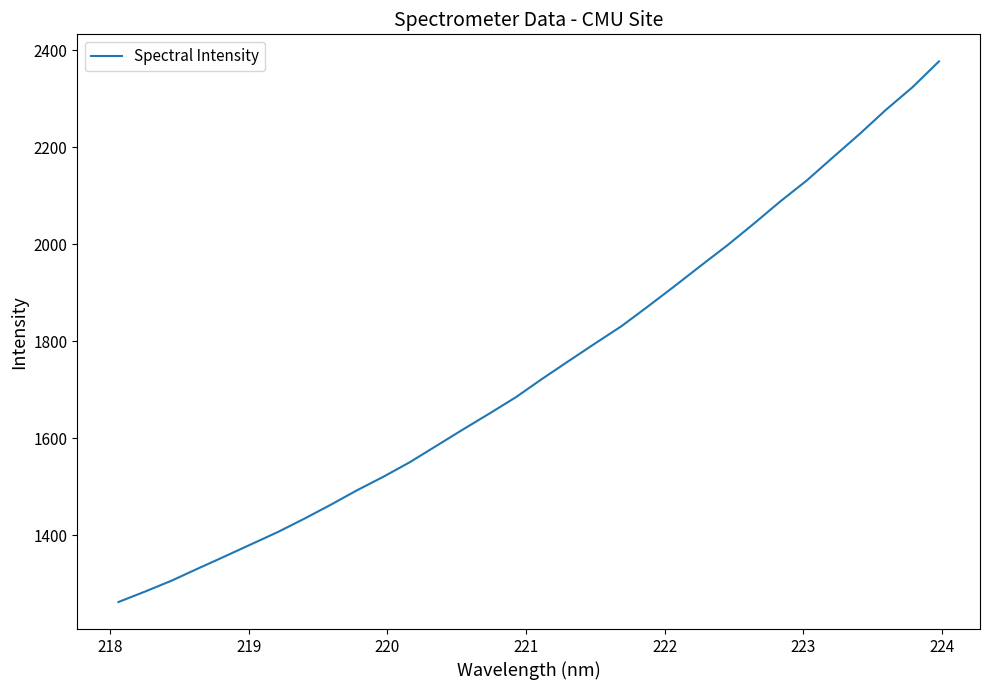

What is the difference between the maximum and minimum values?

1114.8